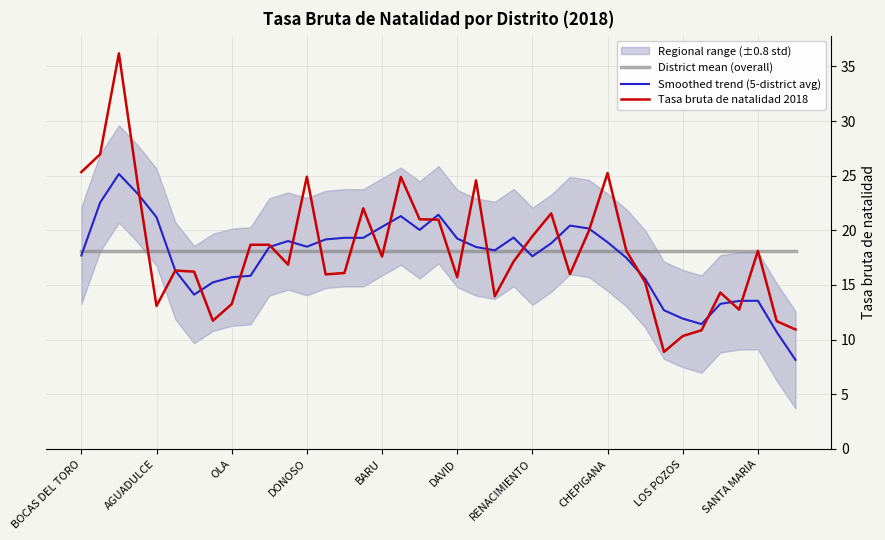

At which category does the chart reach its minimum across all series?

38